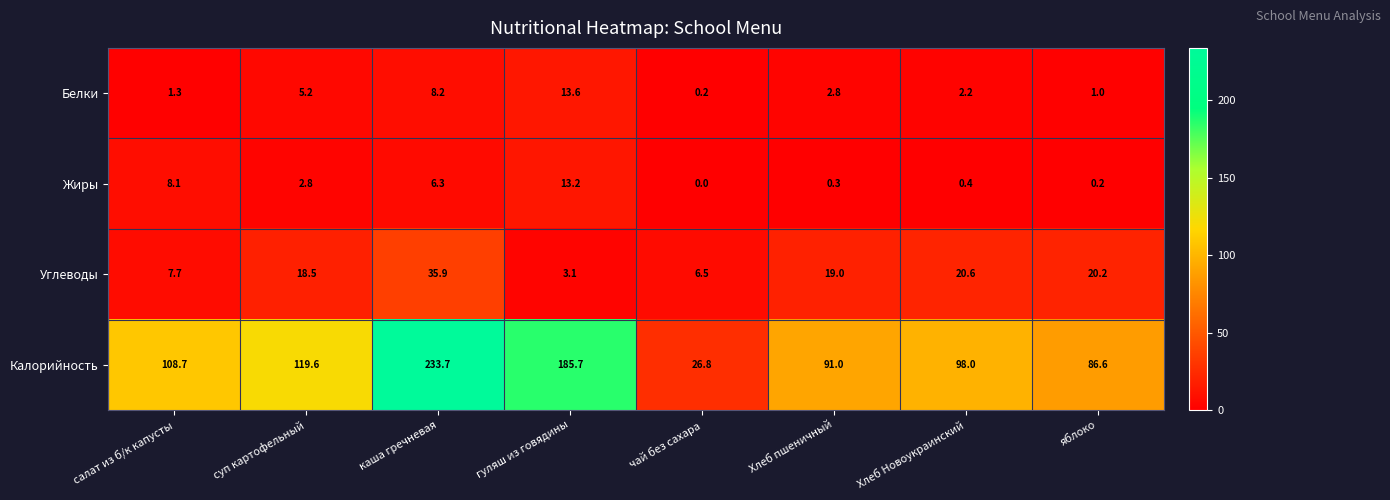

Rank the series at суп картофельный from lowest to highest value.

Жиры, Белки, Углеводы, Калорийность